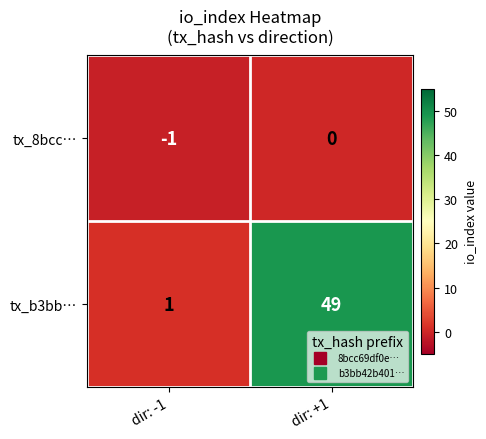

At which category does the chart reach its minimum across all series?

dir: -1